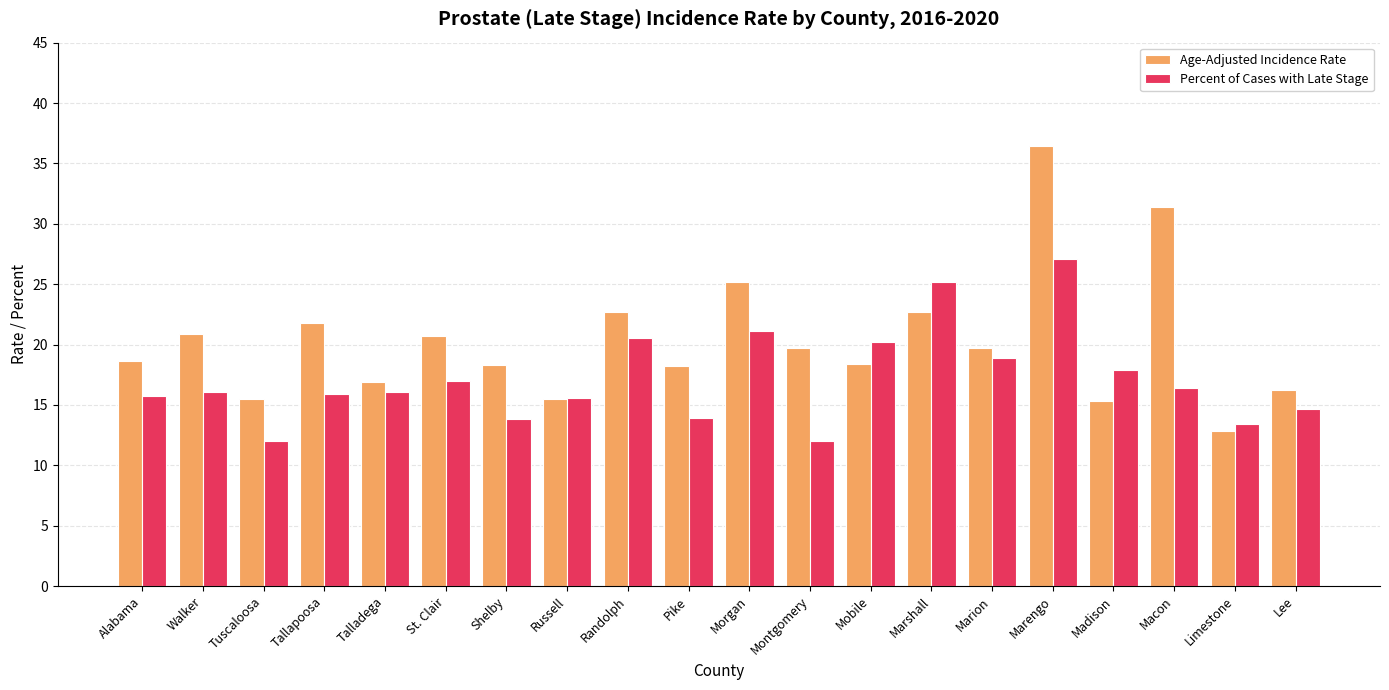

Between Tuscaloosa and Mobile, which series saw the biggest shift?

Percent of Cases with Late Stage